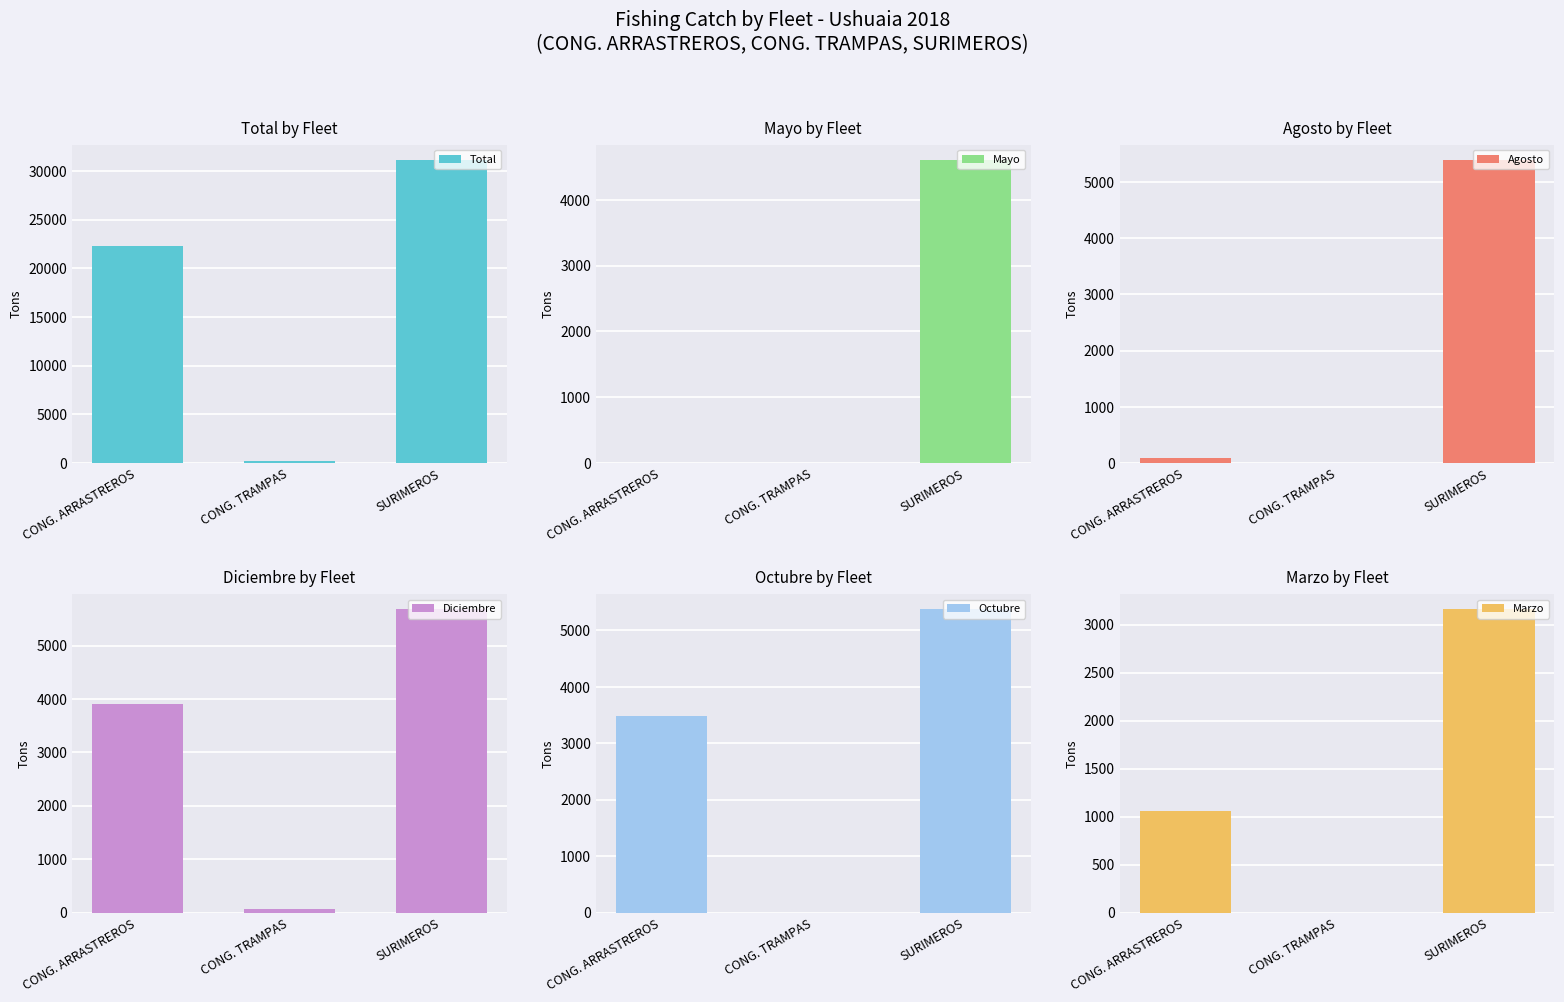

Is the value of Octubre at CONG. TRAMPAS greater than the value of Agosto at CONG. ARRASTREROS?

No